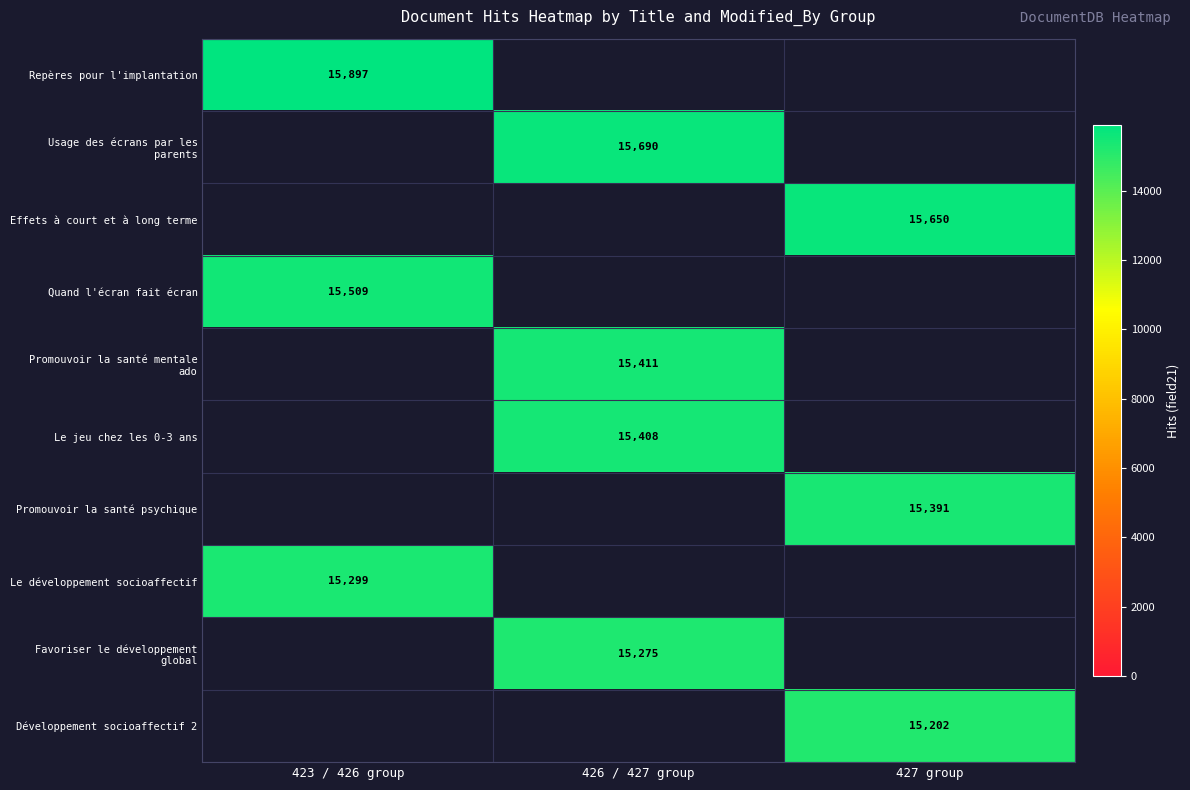

Is it true that Le jeu chez les 0-3 ans equals 24679.7 at 426 / 427 group?

False